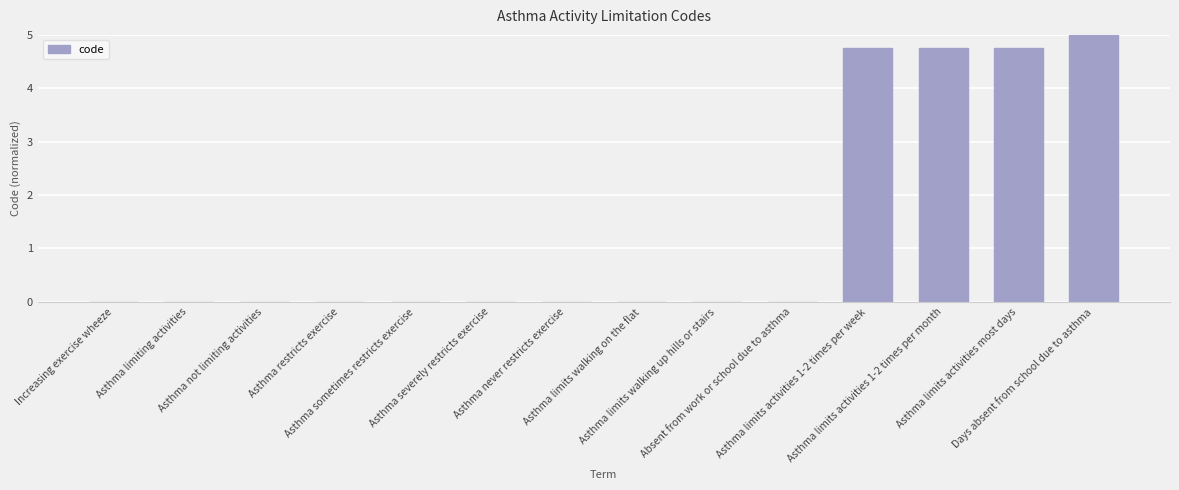

What is the difference between the values at Asthma limits activities most days and Increasing exercise wheeze?

4.8